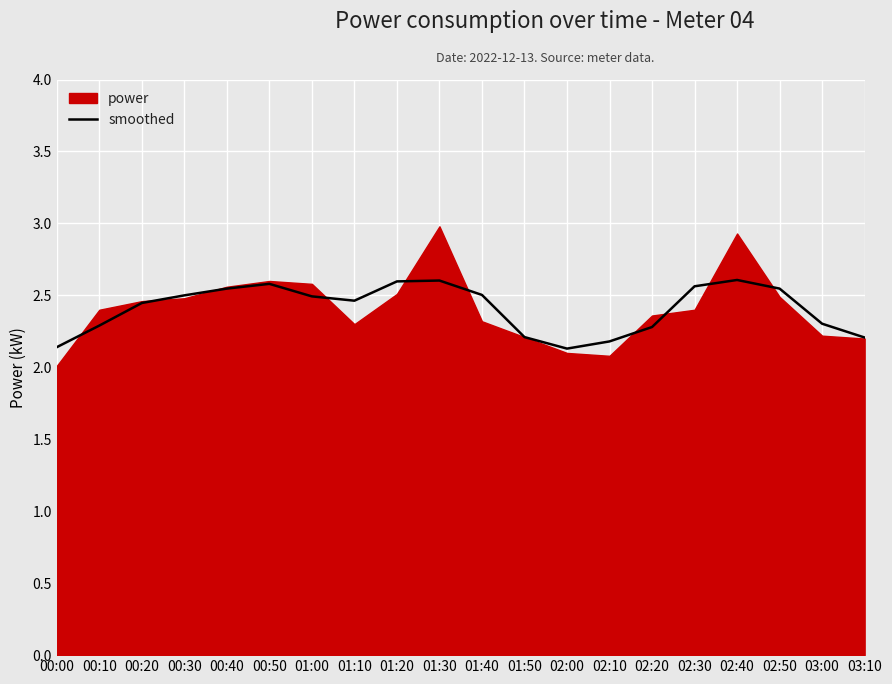

What is the value of the 20th point from the left?

2.2